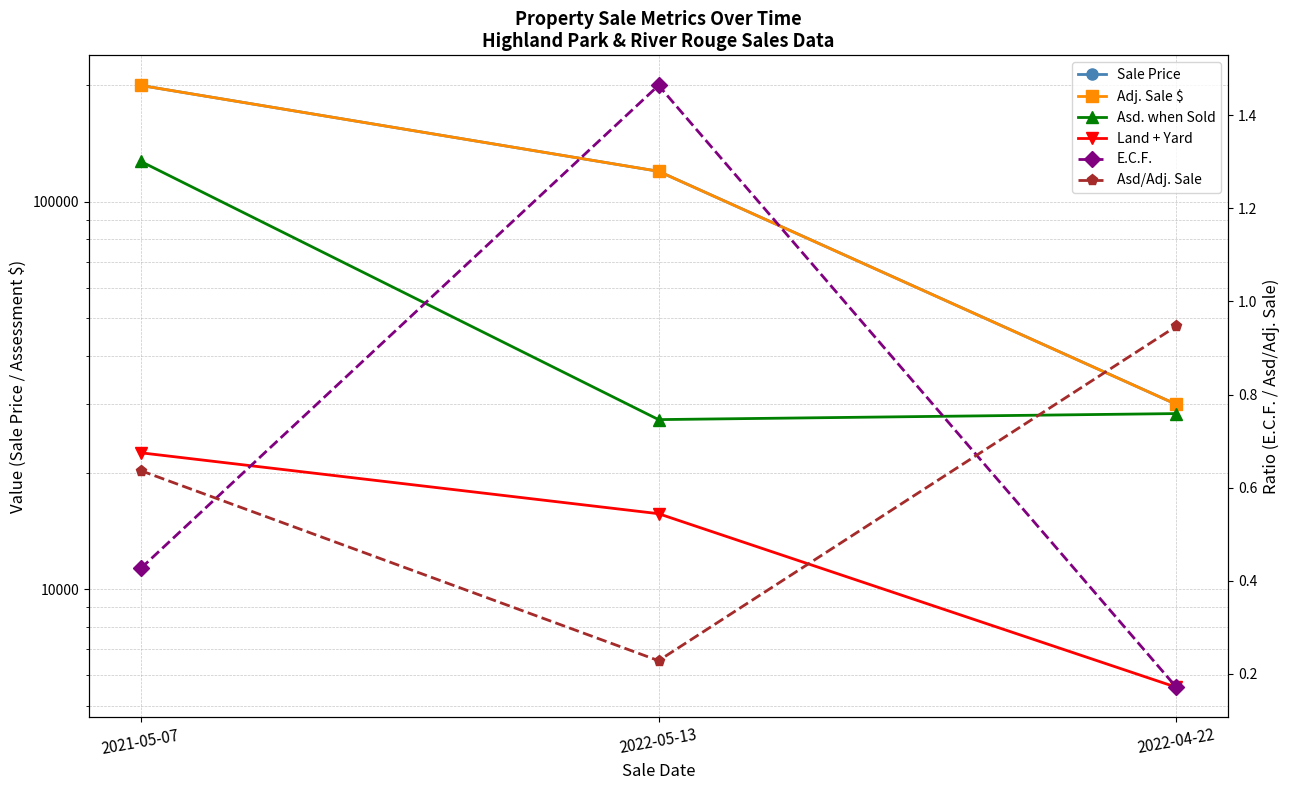

At which label does Land + Yard reach its minimum?

2022-04-22